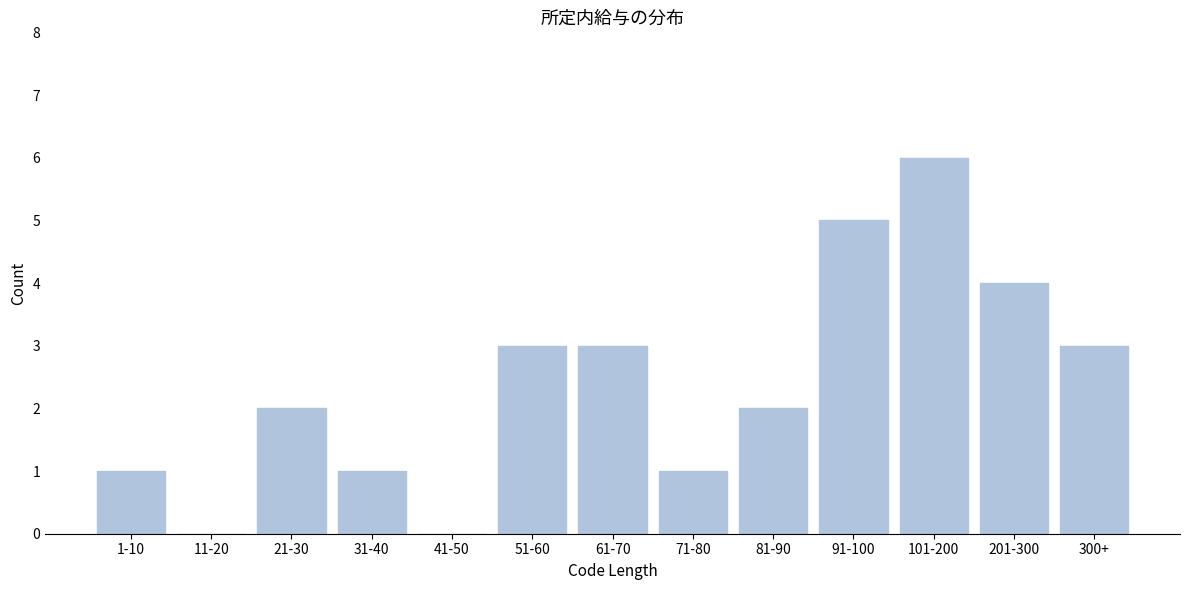

Reading left to right, extract all data points from this chart.

1-10=1	11-20=0	21-30=2	31-40=1	41-50=0	51-60=3	61-70=3	71-80=1	81-90=2	91-100=5	101-200=6	201-300=4	300+=3